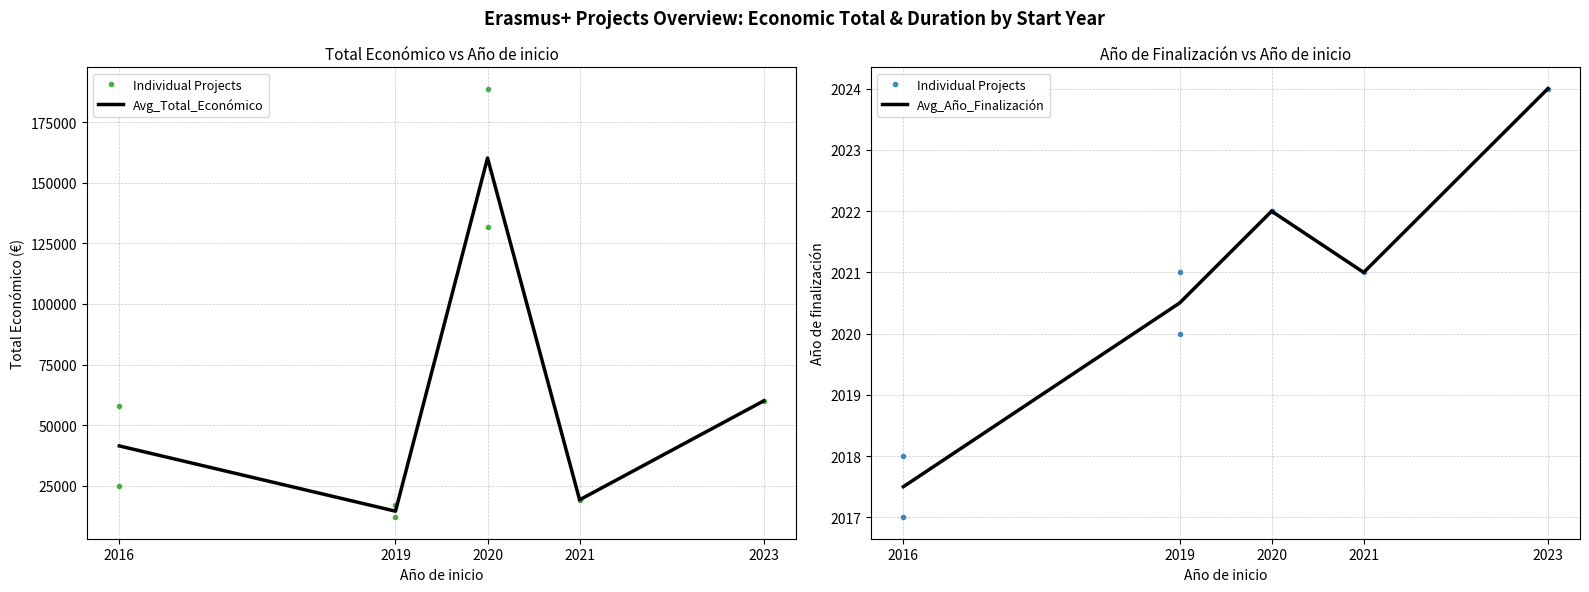

True or false: Total económico and Año de finalización intersect in this chart.

False